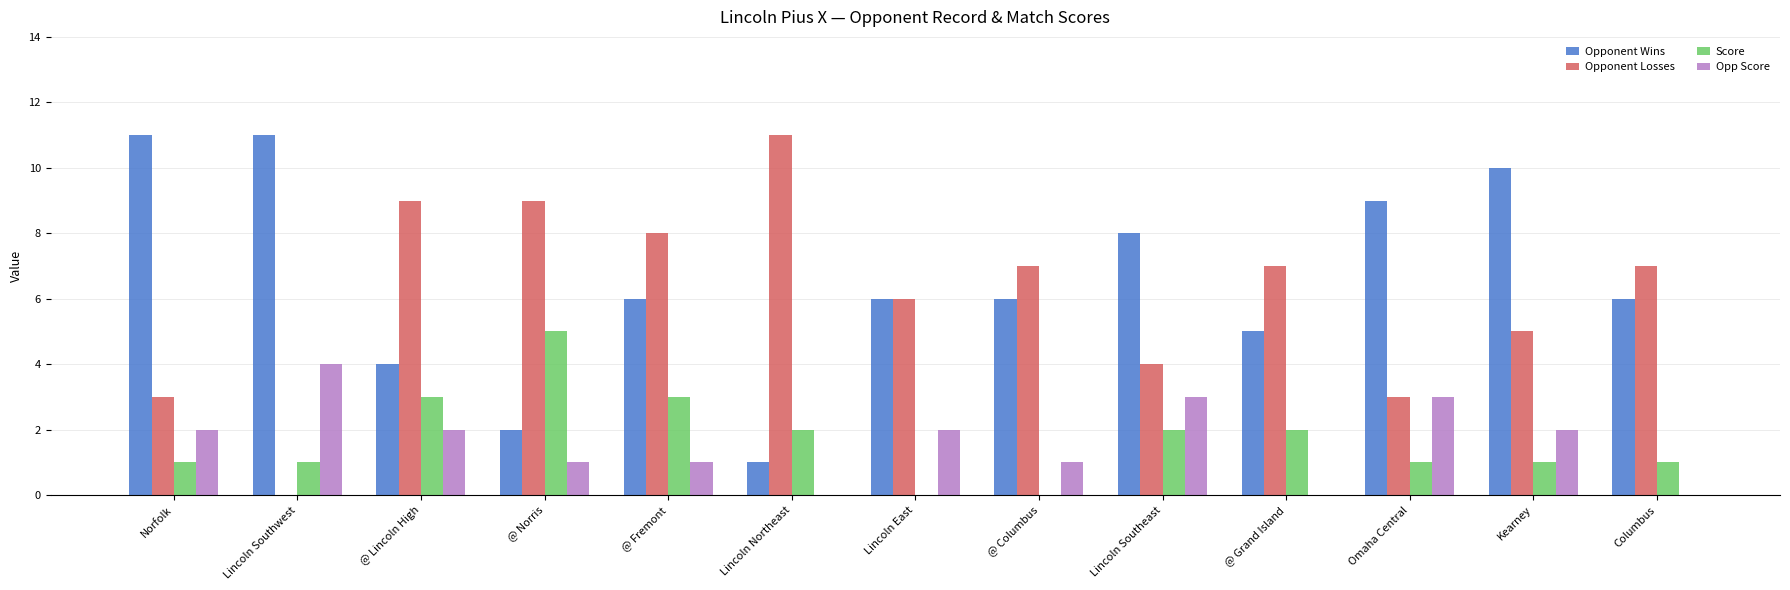

What is the sum of all Opponent Losses values?

79